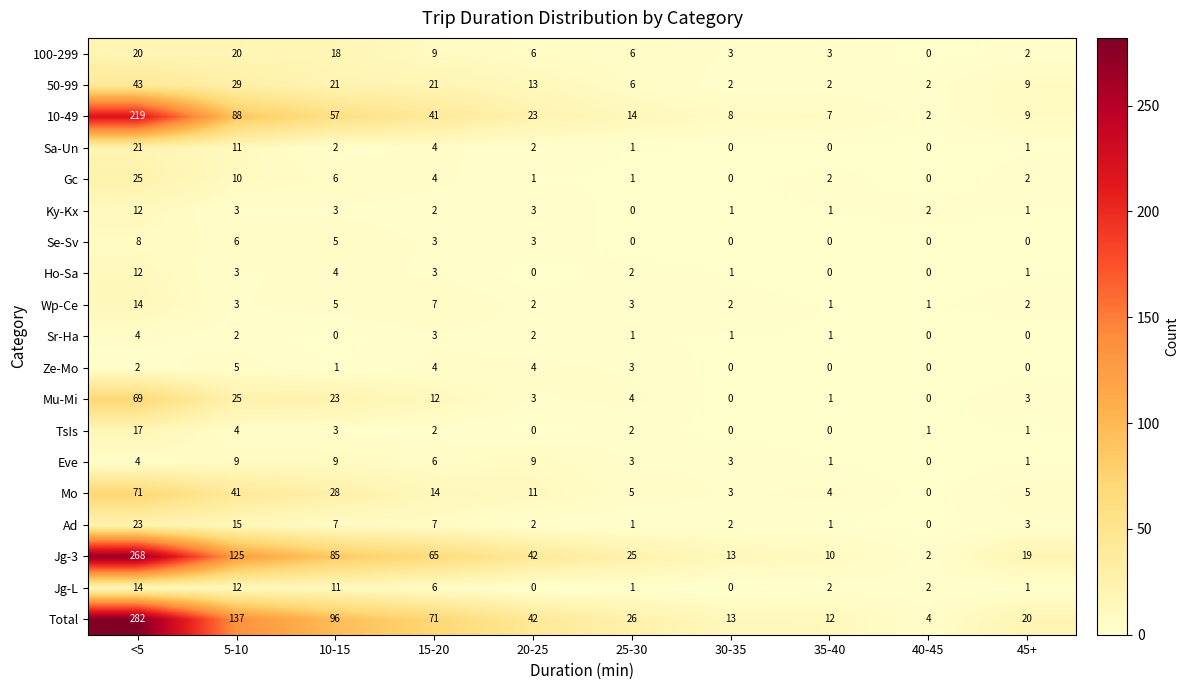

How many categories are shown in the chart?

10